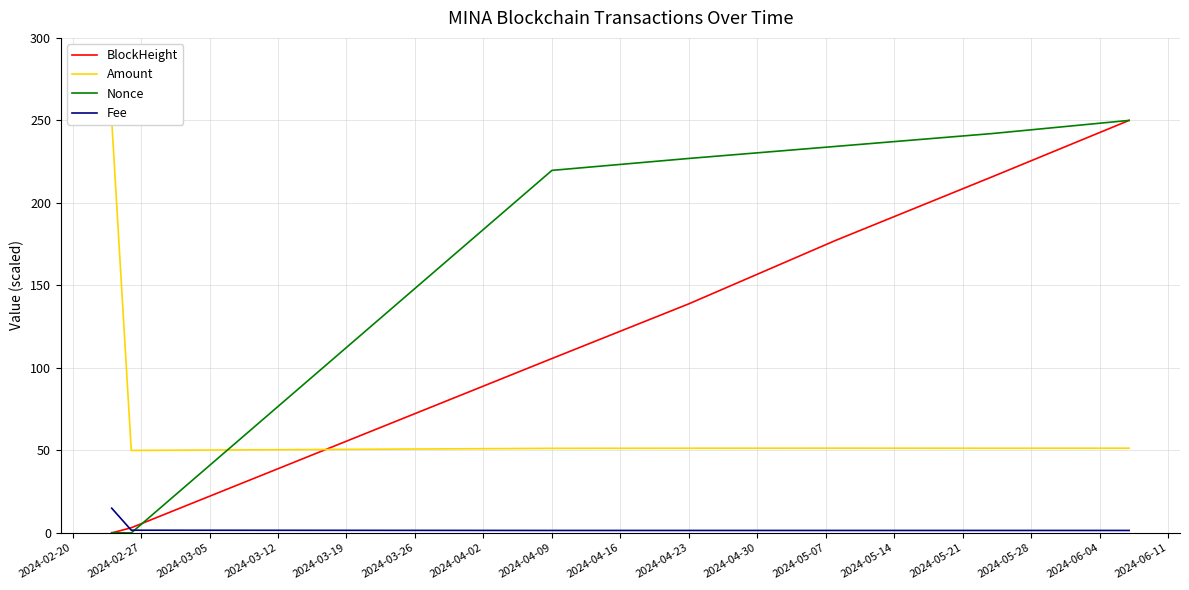

How many values in the BlockHeight series exceed 138?

4